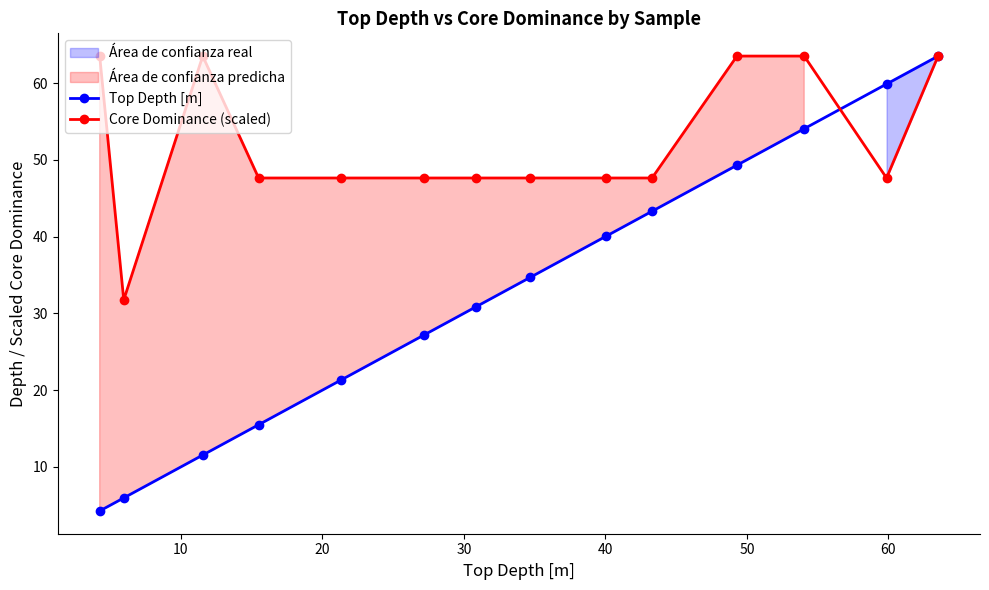

What is the value of the Top Depth [m] point at the 9th from the left?

40.1